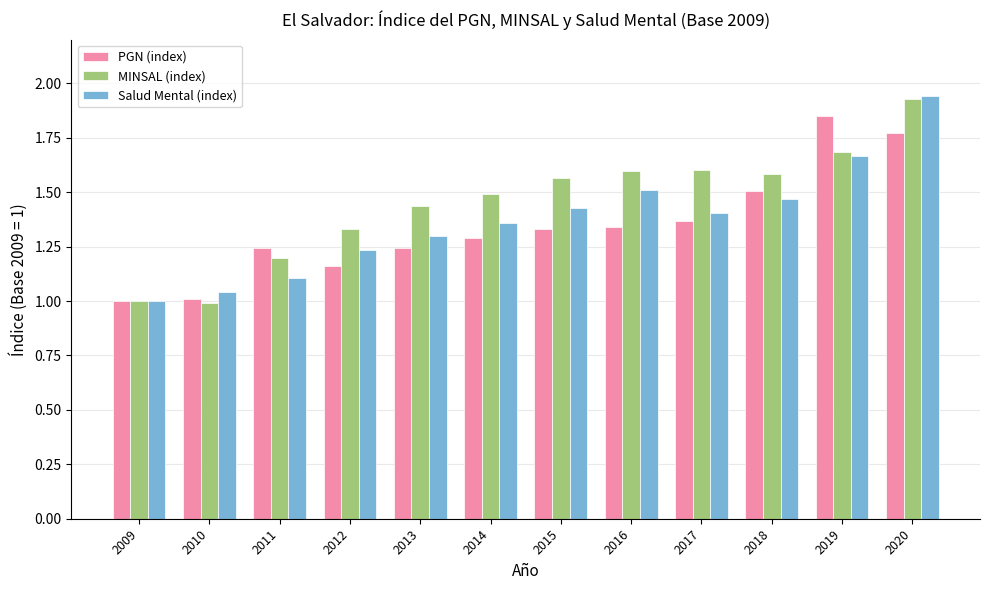

At which category does the chart reach its peak across all series?

2020